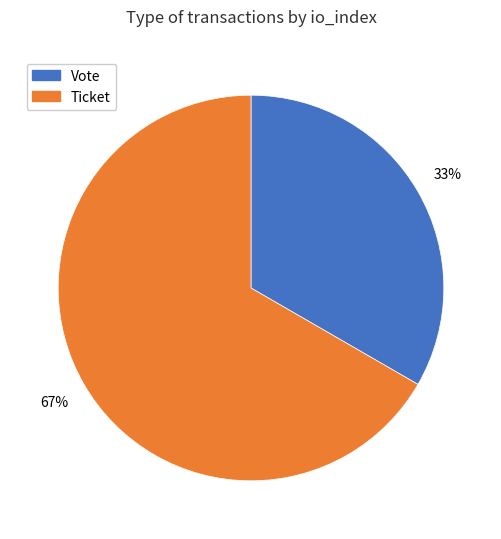

The Vote slice represents 87% of the pie. True or false?

False